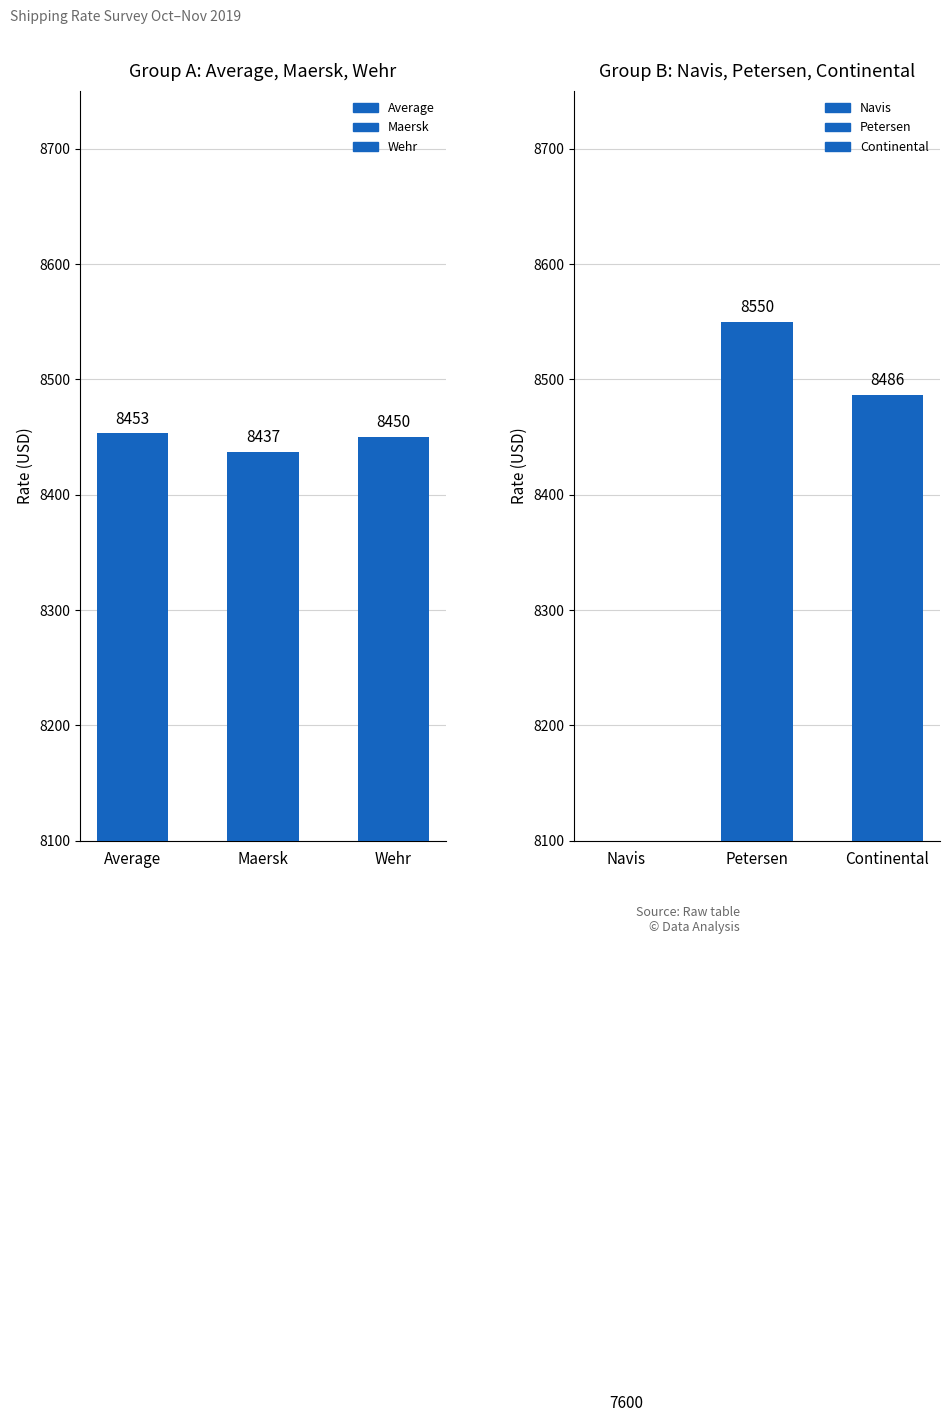

What is the average value of the Average series?

8446.8